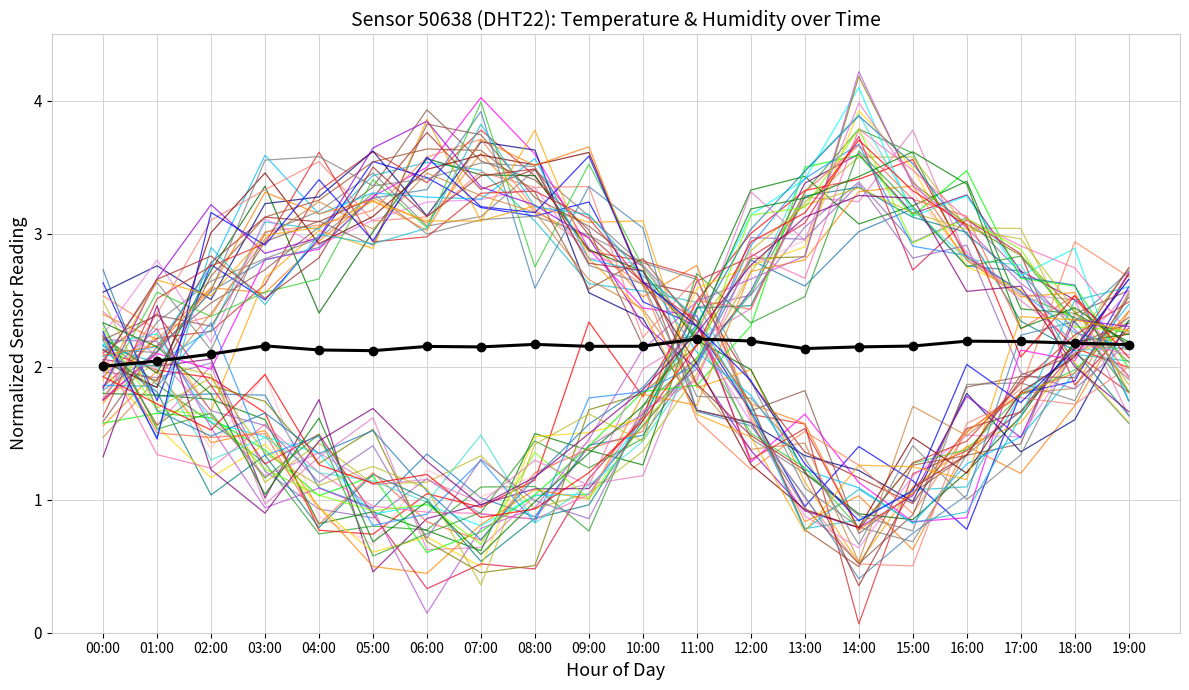

Where is the data nearest to the value 2?

00:00